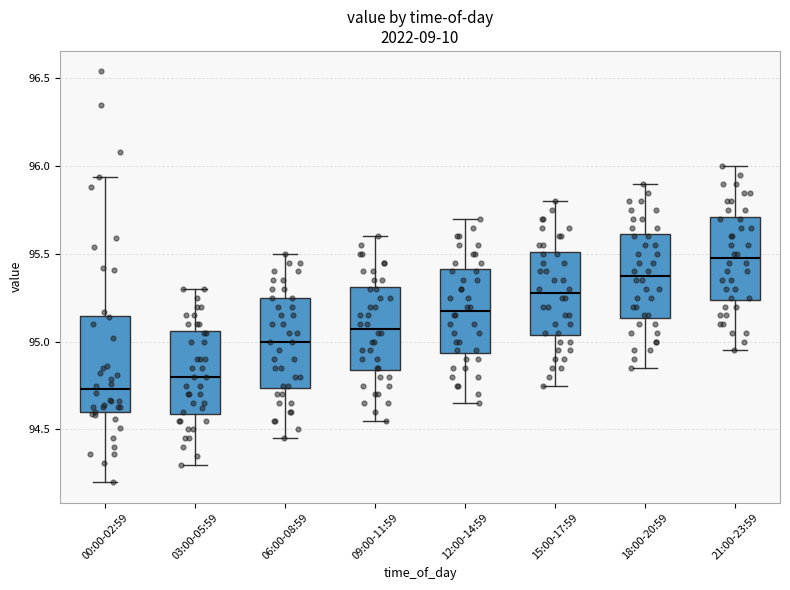

Reading left to right, read every box against the y-axis: the position of its median line, the range the box covers, and the ends of its whiskers. The values are not printed on the chart, so give them approximately, as read against the axis.

00:00-02:59: median 94.75, box 94.60 to 95.15, whiskers 94.20 to 95.95
03:00-05:59: median 94.80, box 94.60 to 95.05, whiskers 94.30 to 95.30
06:00-08:59: median 95.00, box 94.75 to 95.25, whiskers 94.45 to 95.50
09:00-11:59: median 95.10, box 94.85 to 95.30, whiskers 94.55 to 95.60
12:00-14:59: median 95.20, box 94.95 to 95.40, whiskers 94.65 to 95.70
15:00-17:59: median 95.30, box 95.05 to 95.50, whiskers 94.75 to 95.80
18:00-20:59: median 95.40, box 95.15 to 95.60, whiskers 94.85 to 95.90
21:00-23:59: median 95.50, box 95.25 to 95.70, whiskers 94.95 to 96.00